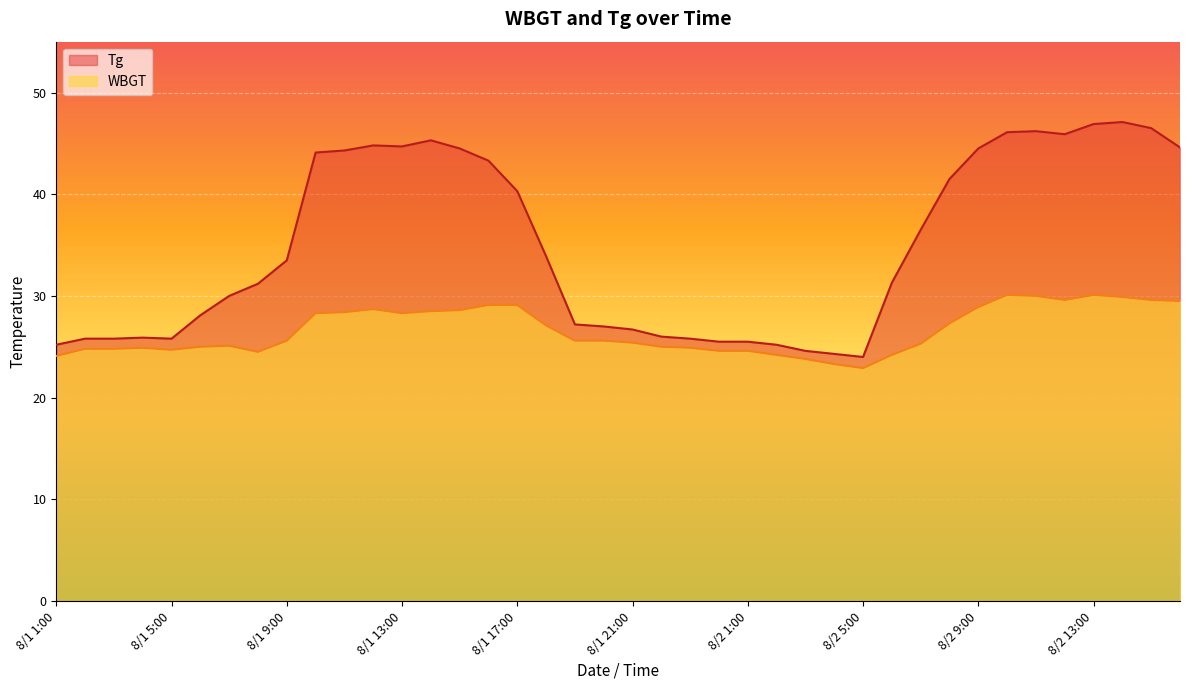

How many interior local valleys does the WBGT series have?

5